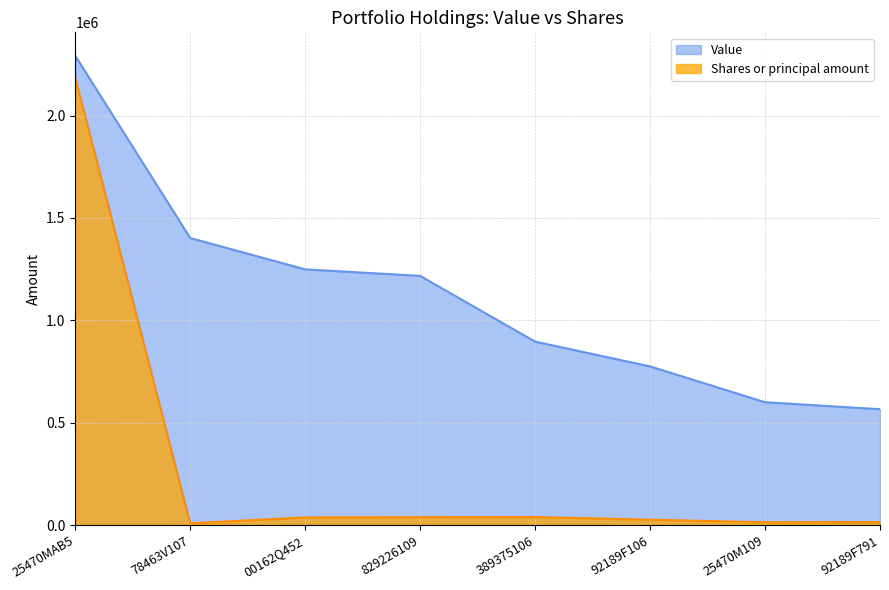

What is the sum of all Shares or principal amount values?

2364563